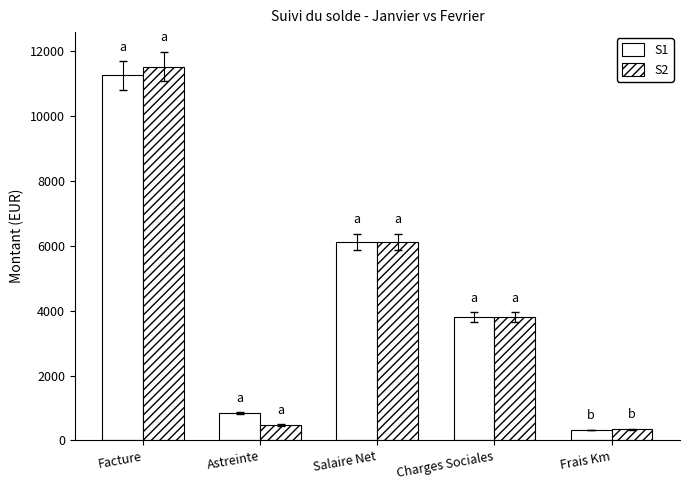

Are the bars grouped side by side (vs. stacked)?

Yes